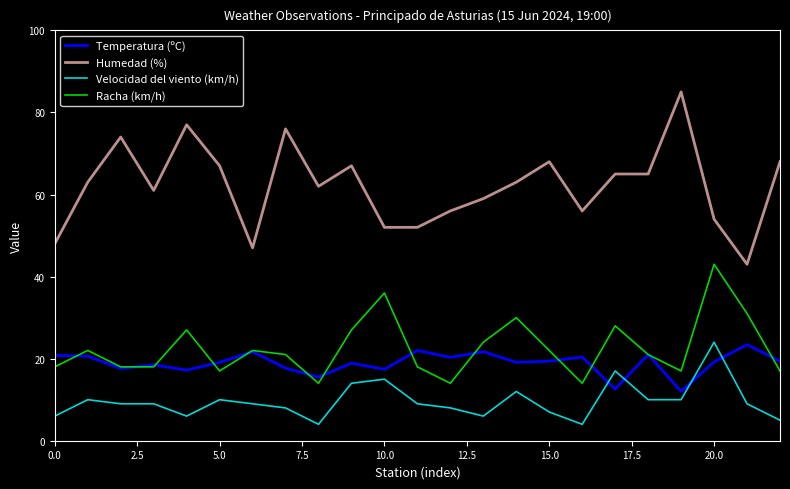

True or false: Racha (km/h) and Velocidad del viento (km/h) intersect in this chart.

False